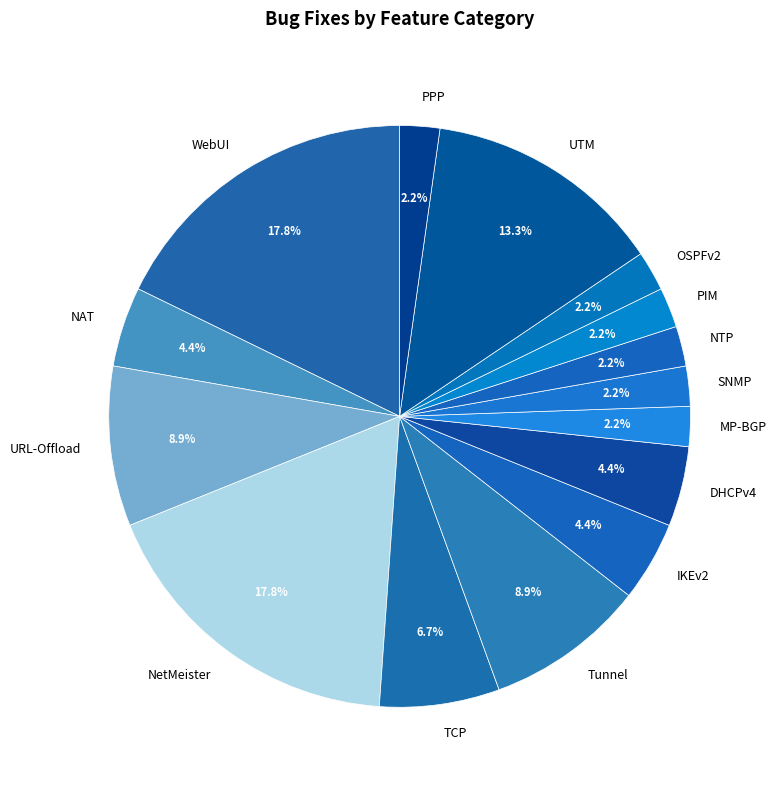

How many slices are in this pie chart?

15